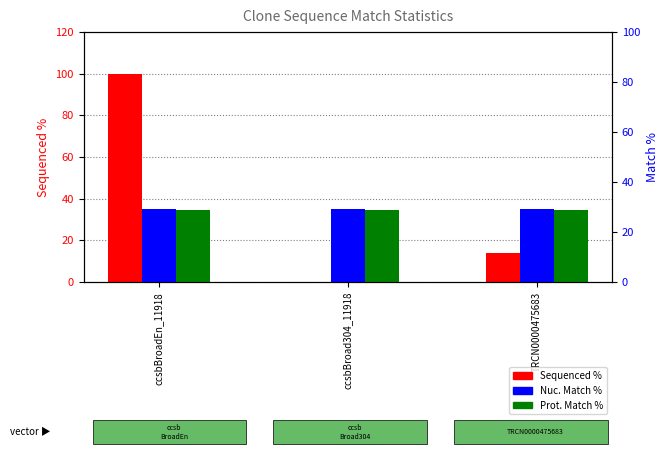

Is the value of Nuc. Match % at ccsbBroadEn_11918 greater than the value of Prot. Match % at ccsbBroadEn_11918?

Yes